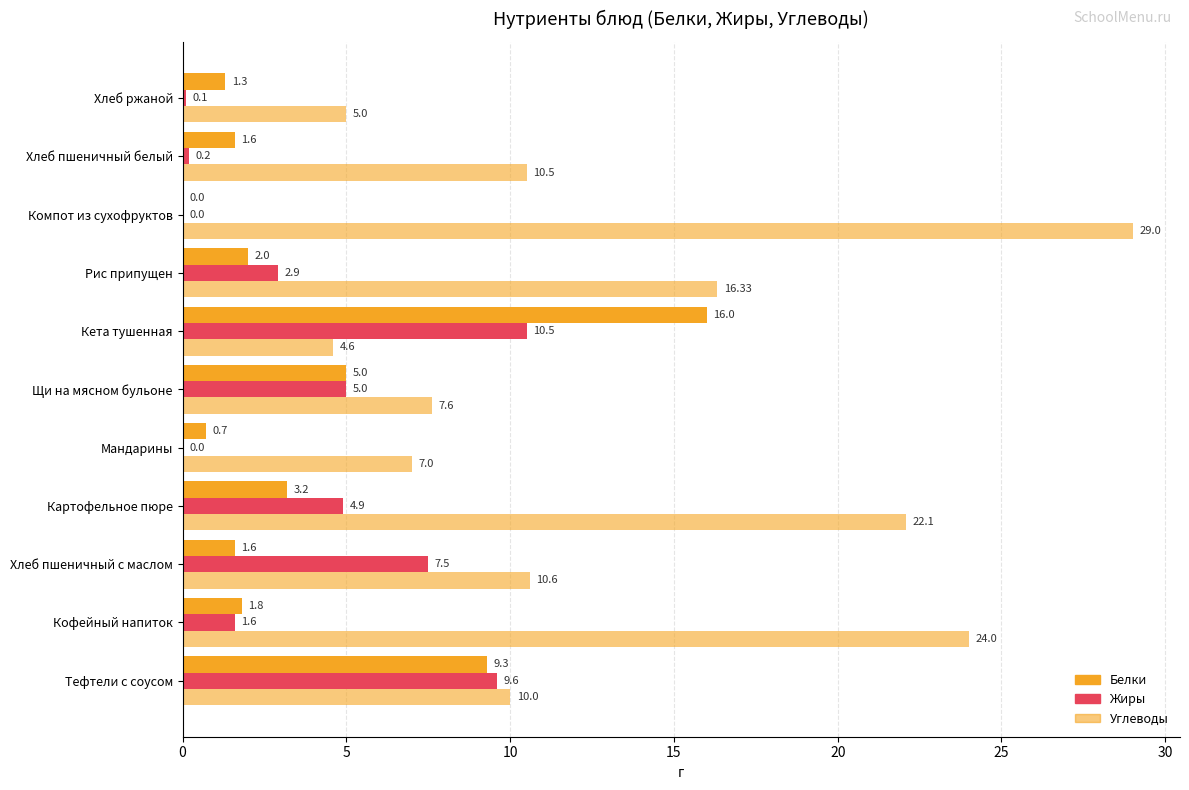

How many distinct data groups are displayed?

3